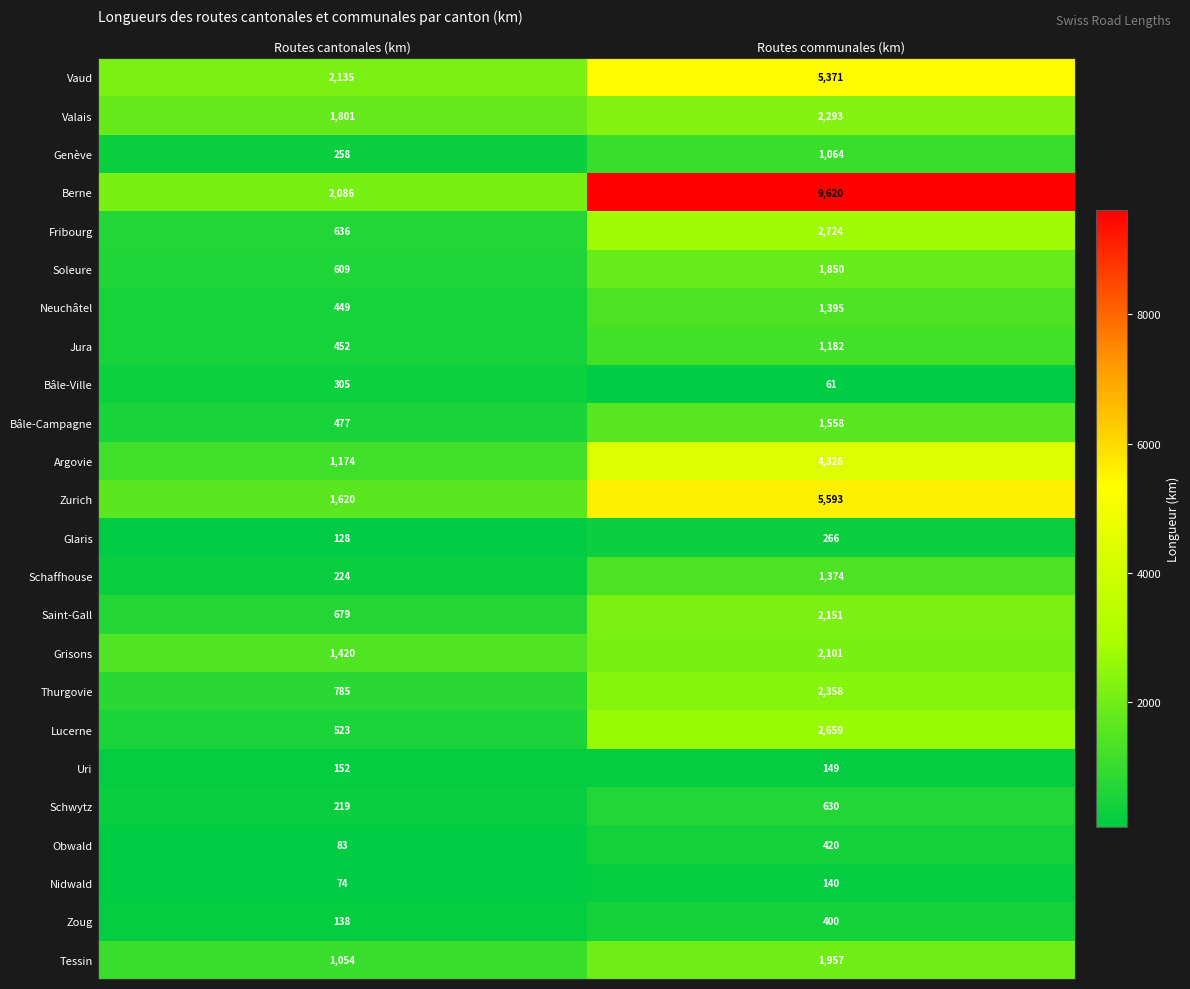

At which label is Zurich closest to 3606?

Routes cantonales (km)